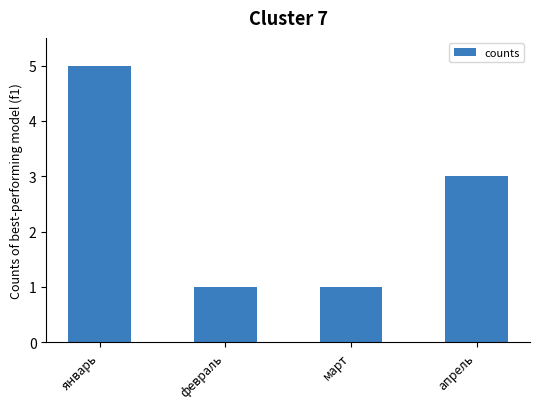

Which label corresponds to the largest value in the chart?

январь